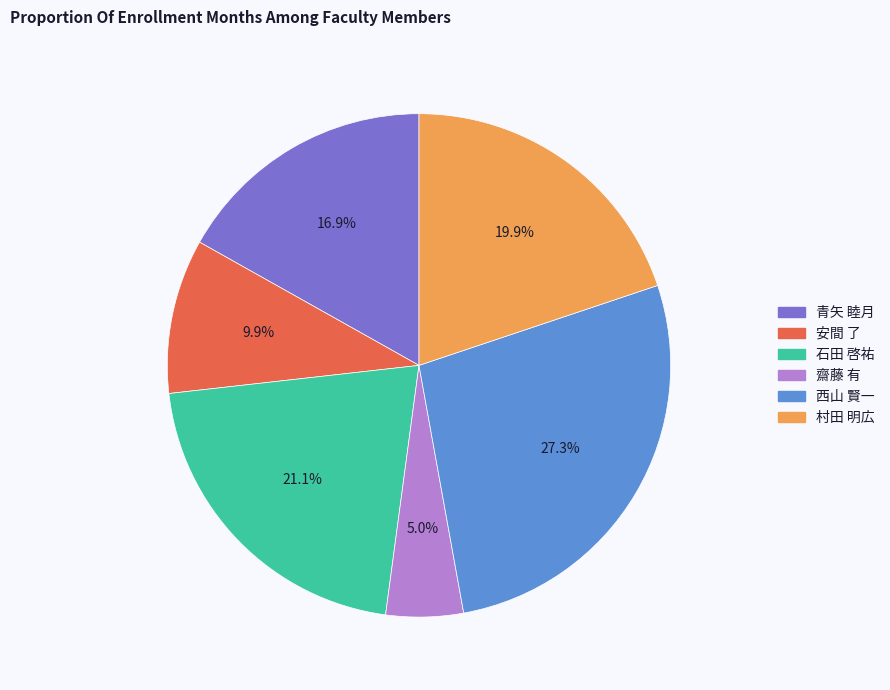

Is it true that 石田 啓祐 is 28% of the pie?

False